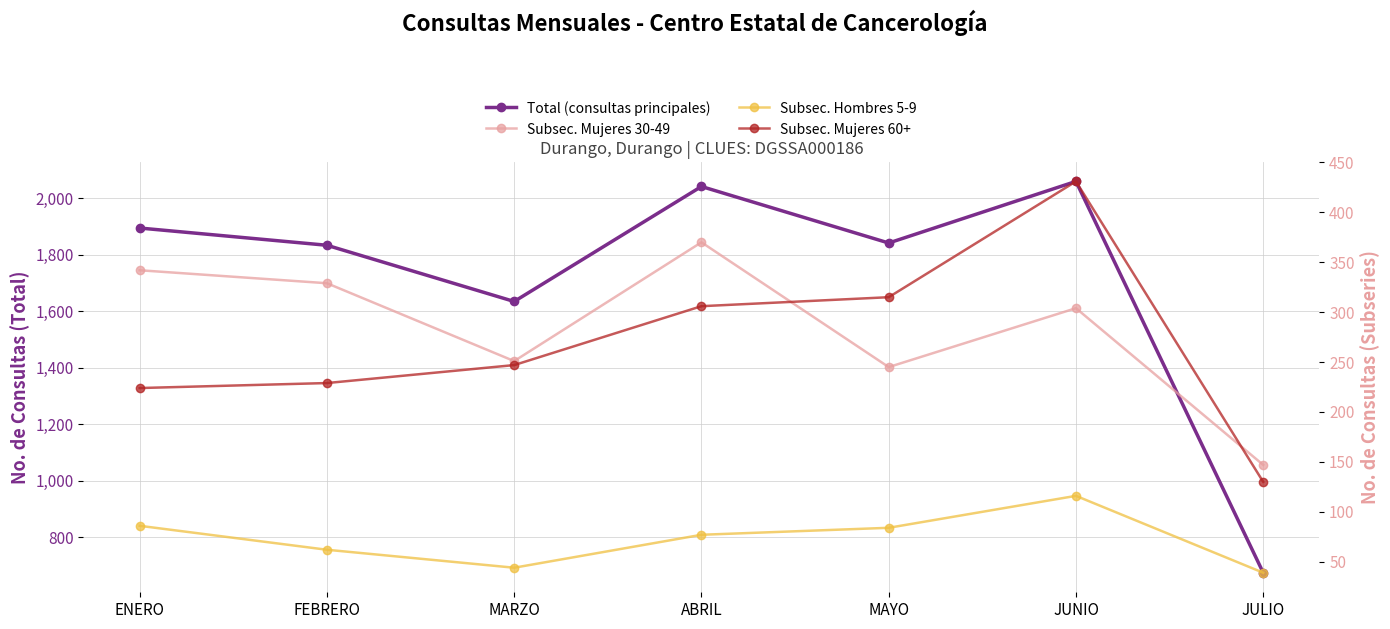

What is the difference between the maximum and minimum values in the Subsec. Mujeres 60+ series?

301